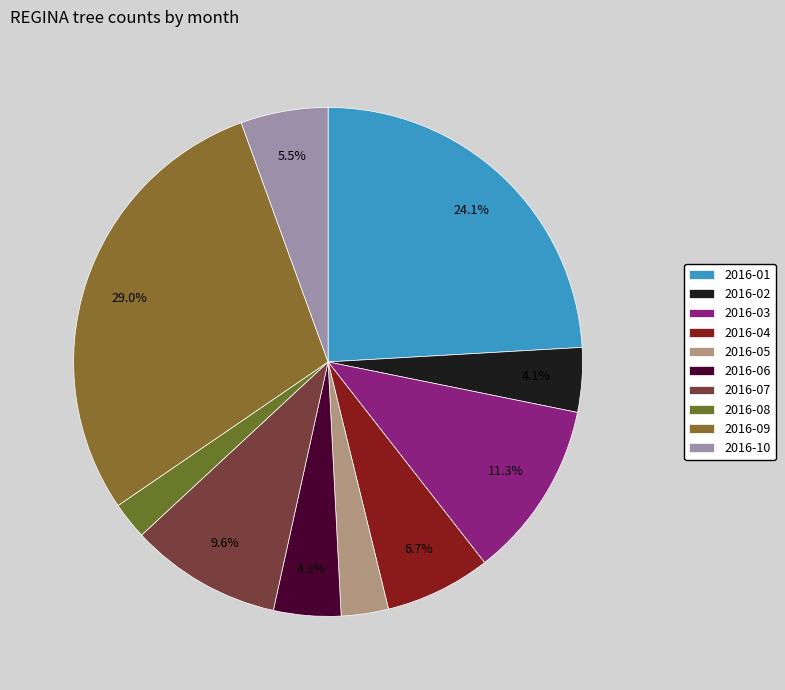

Does 2016-04 represent more than half of the total?

No